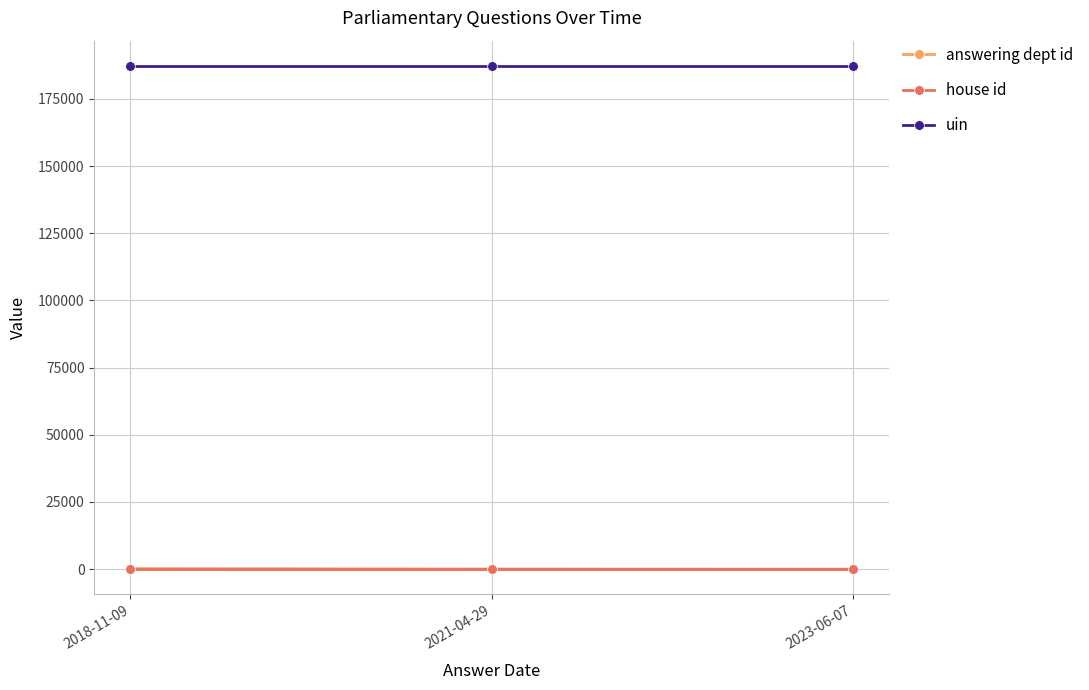

What is the label of the 2nd point from the right?

2021-04-29